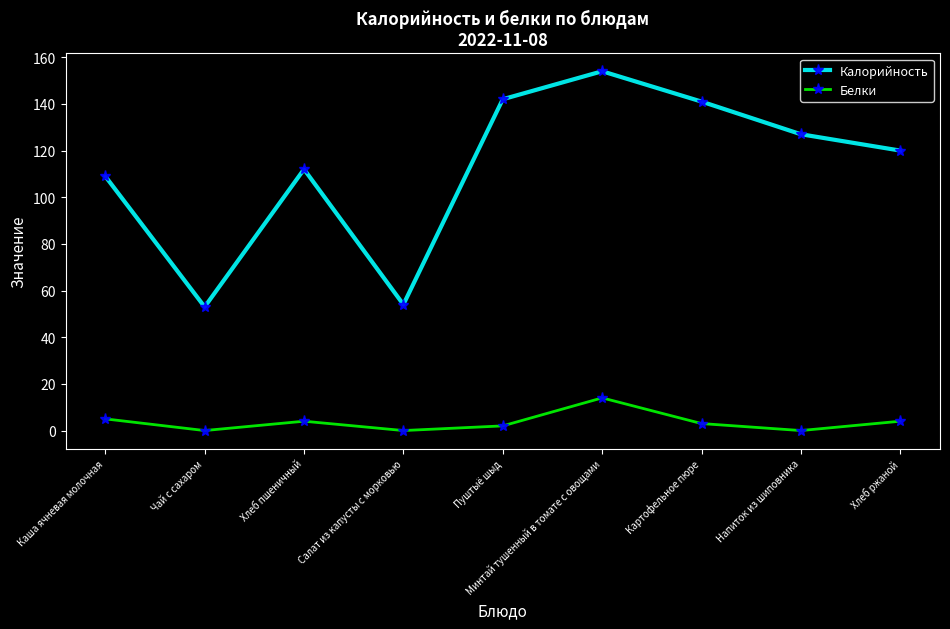

What is the highest value of the Калорийность series?

154